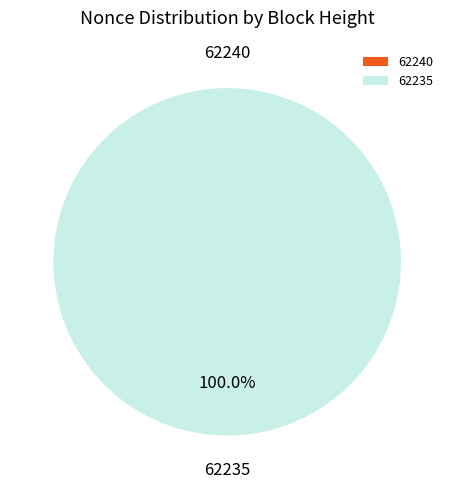

What is the majority slice?

62235